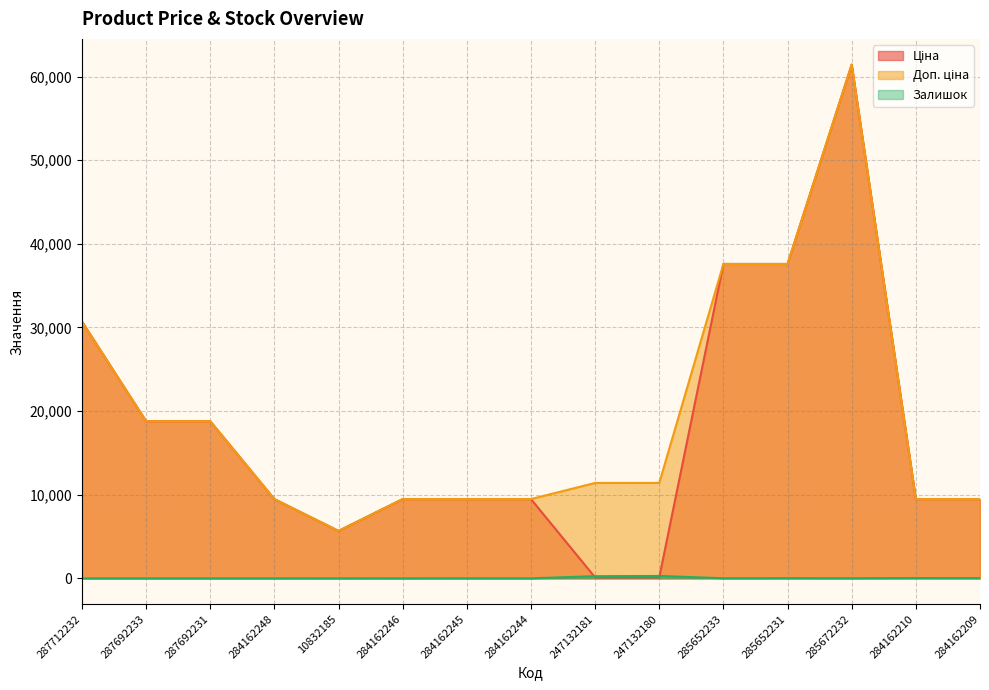

Which series changed the most between 247132181 and 285652233?

Ціна